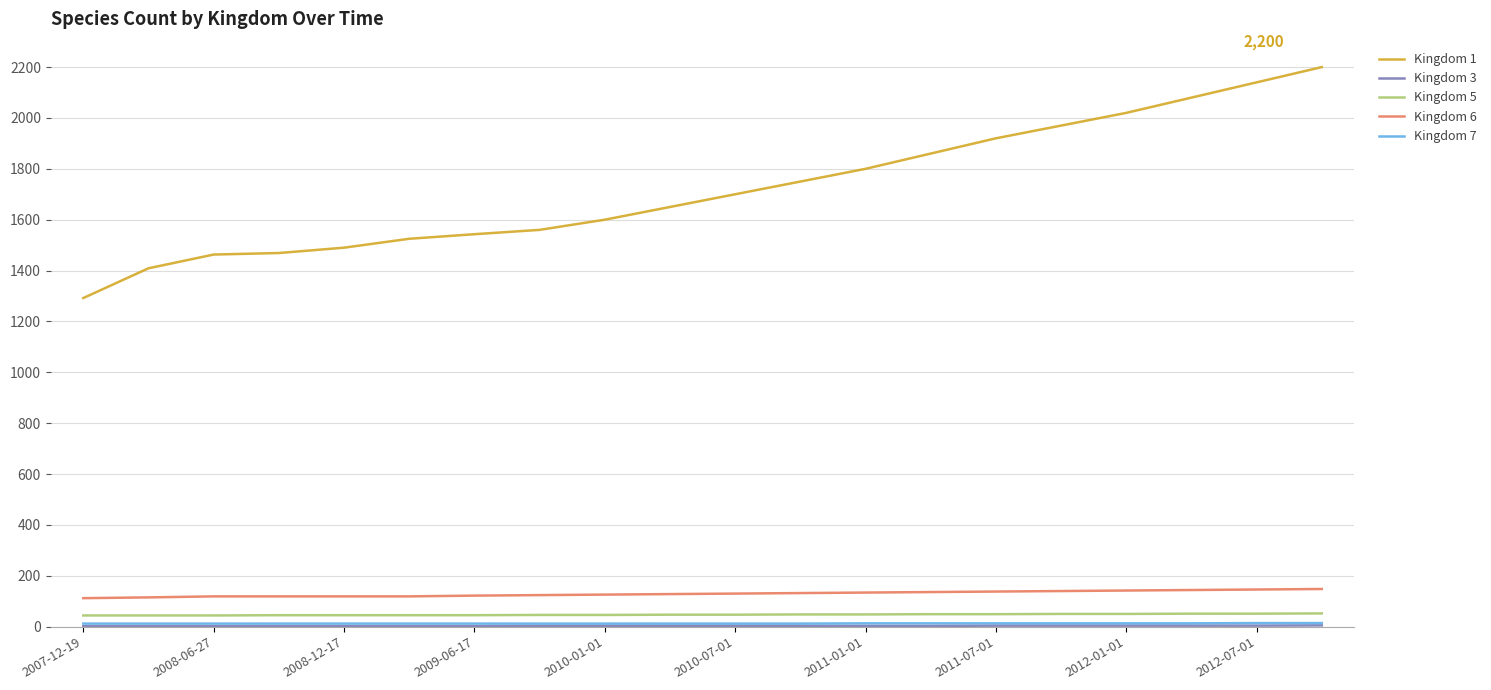

What is the maximum value shown in the chart?

2200